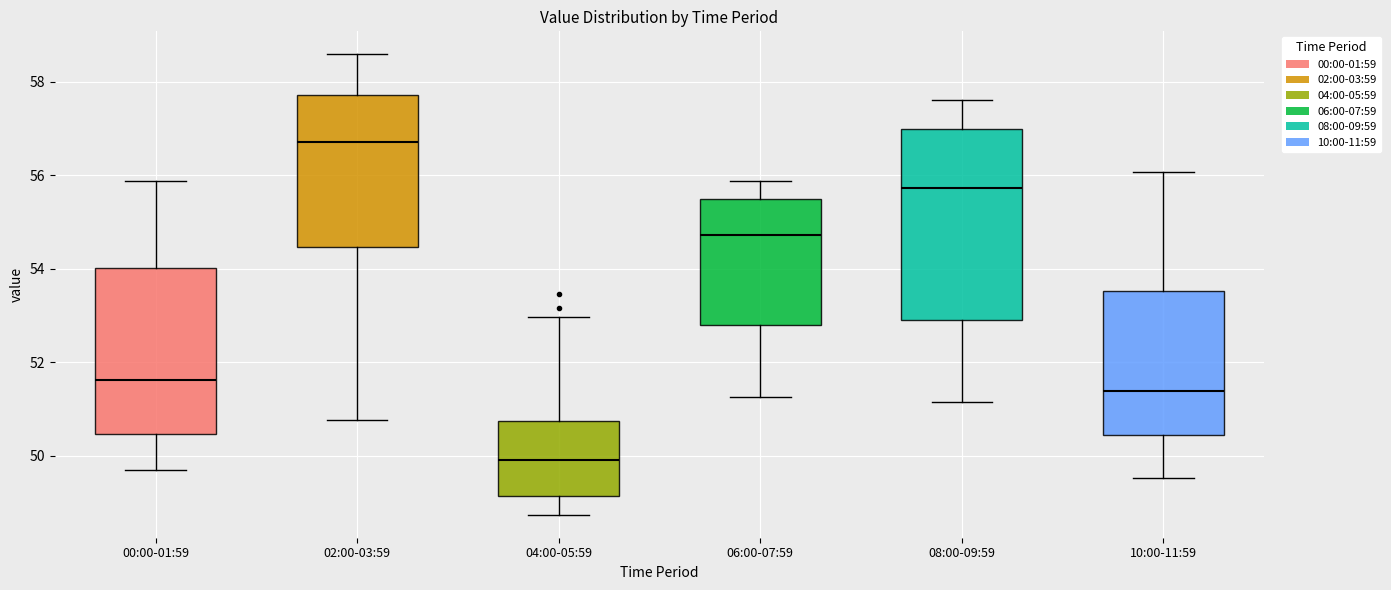

Where does the upper whisker of the box for 06:00-07:59 end on the y-axis? The values are not printed on the chart, so give them approximately, as read against the axis.

55.8